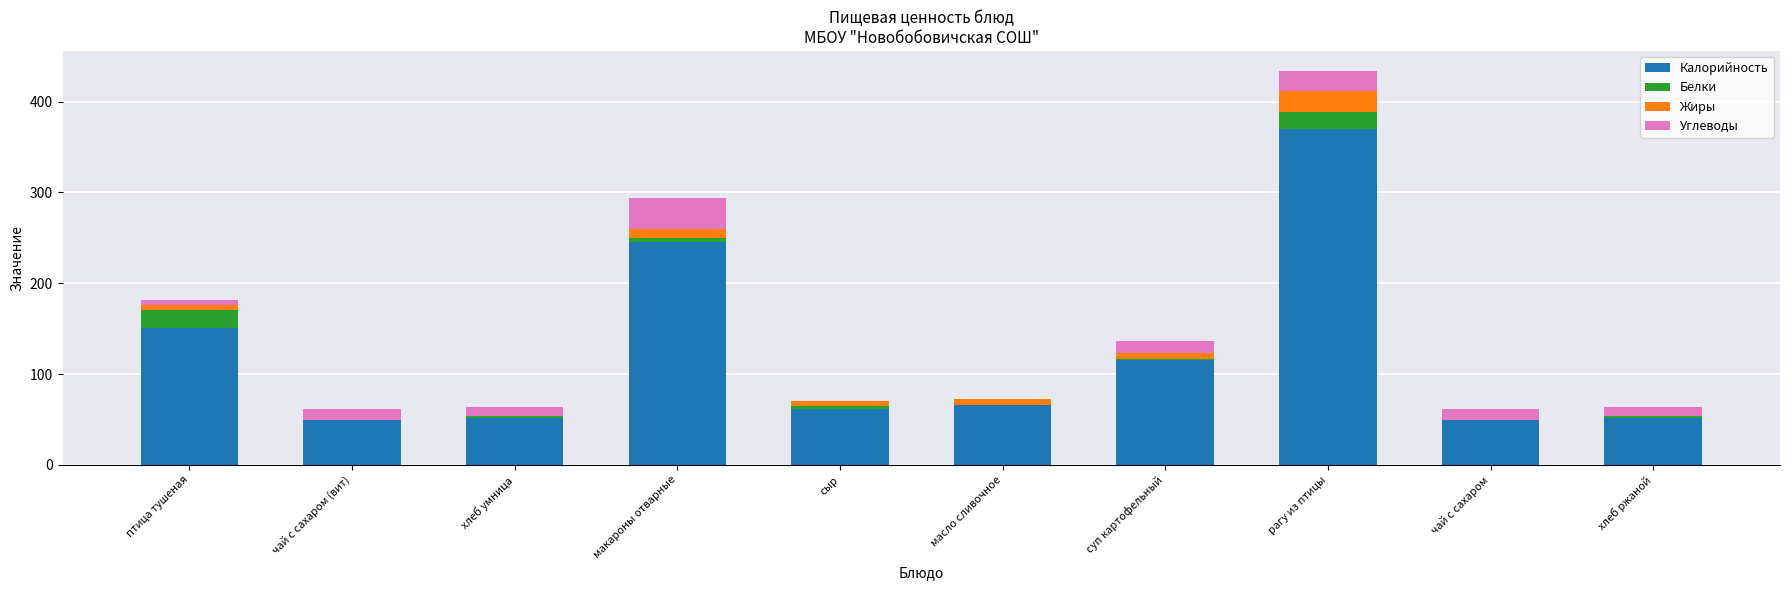

What are all the series names shown in the legend?

Калорийность, Белки, Жиры, Углеводы